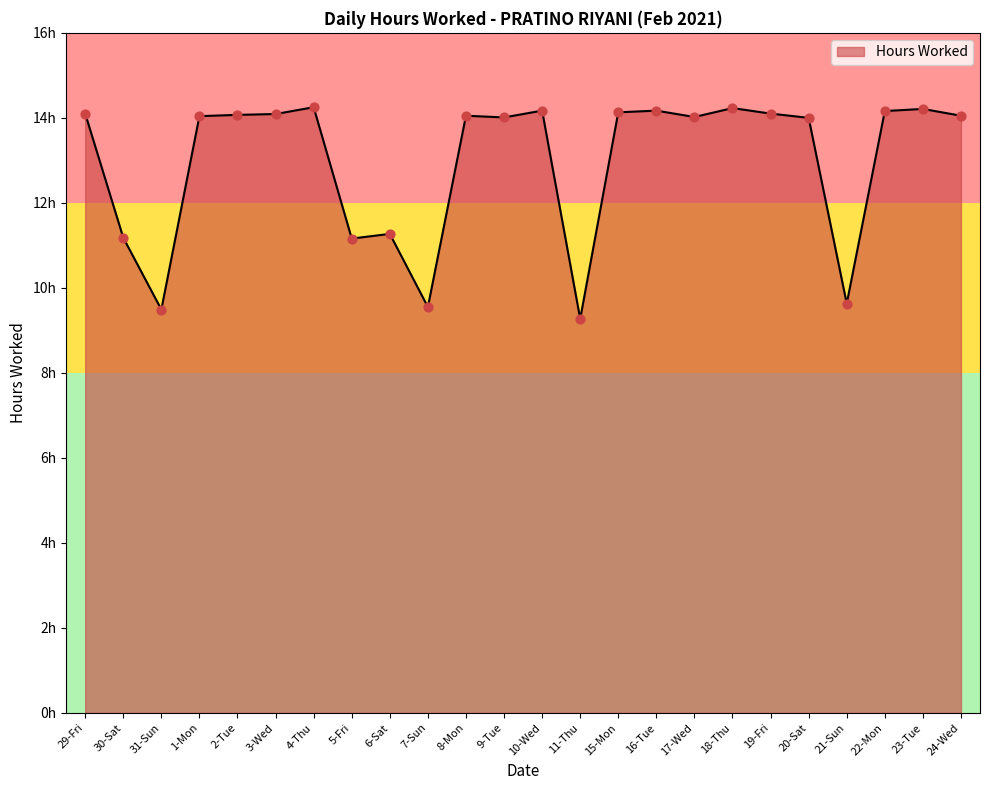

Does the chart have visible grid lines?

No